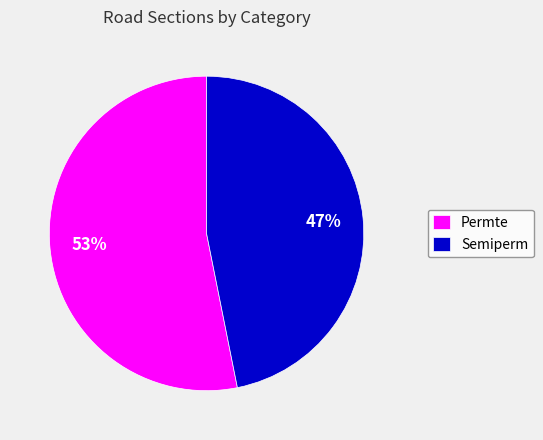

True or false: Permte accounts for 53% of the total.

True